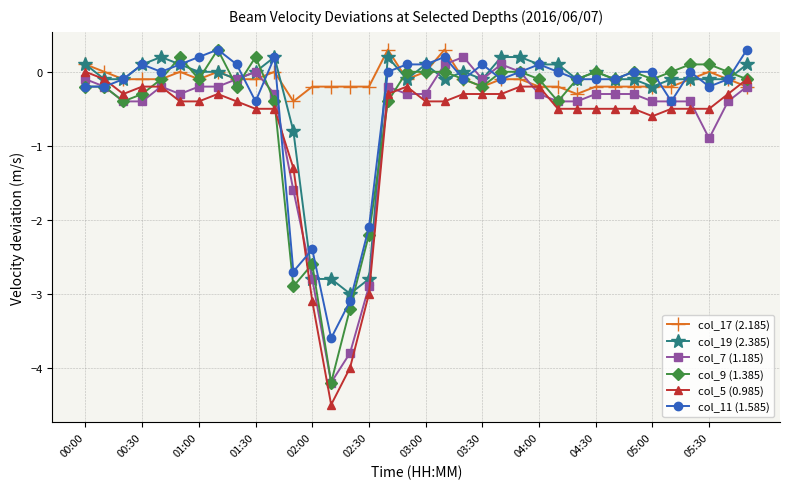

True or false: col_11 (1.585) has more than 1 points higher than both neighbors.

True